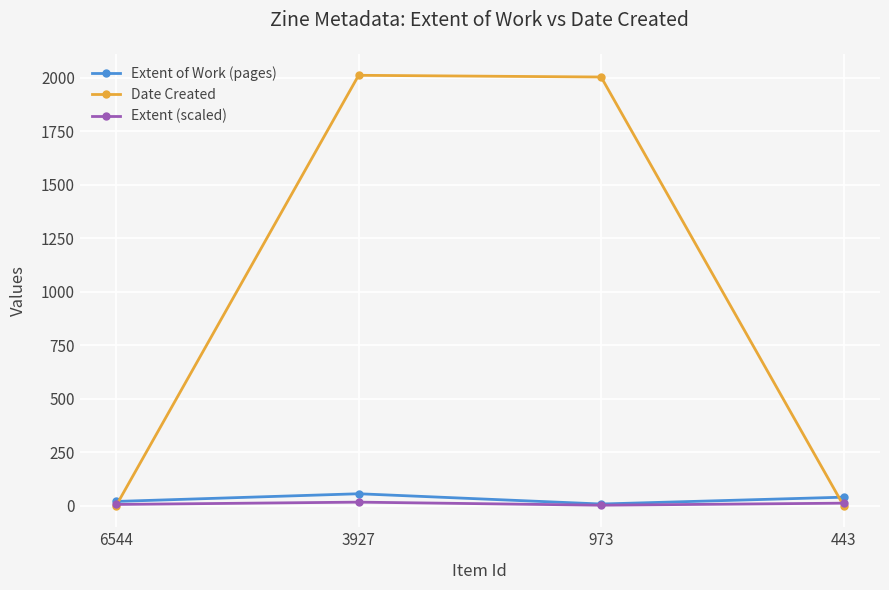

Read the Extent of Work (pages) value at 443.

40.0